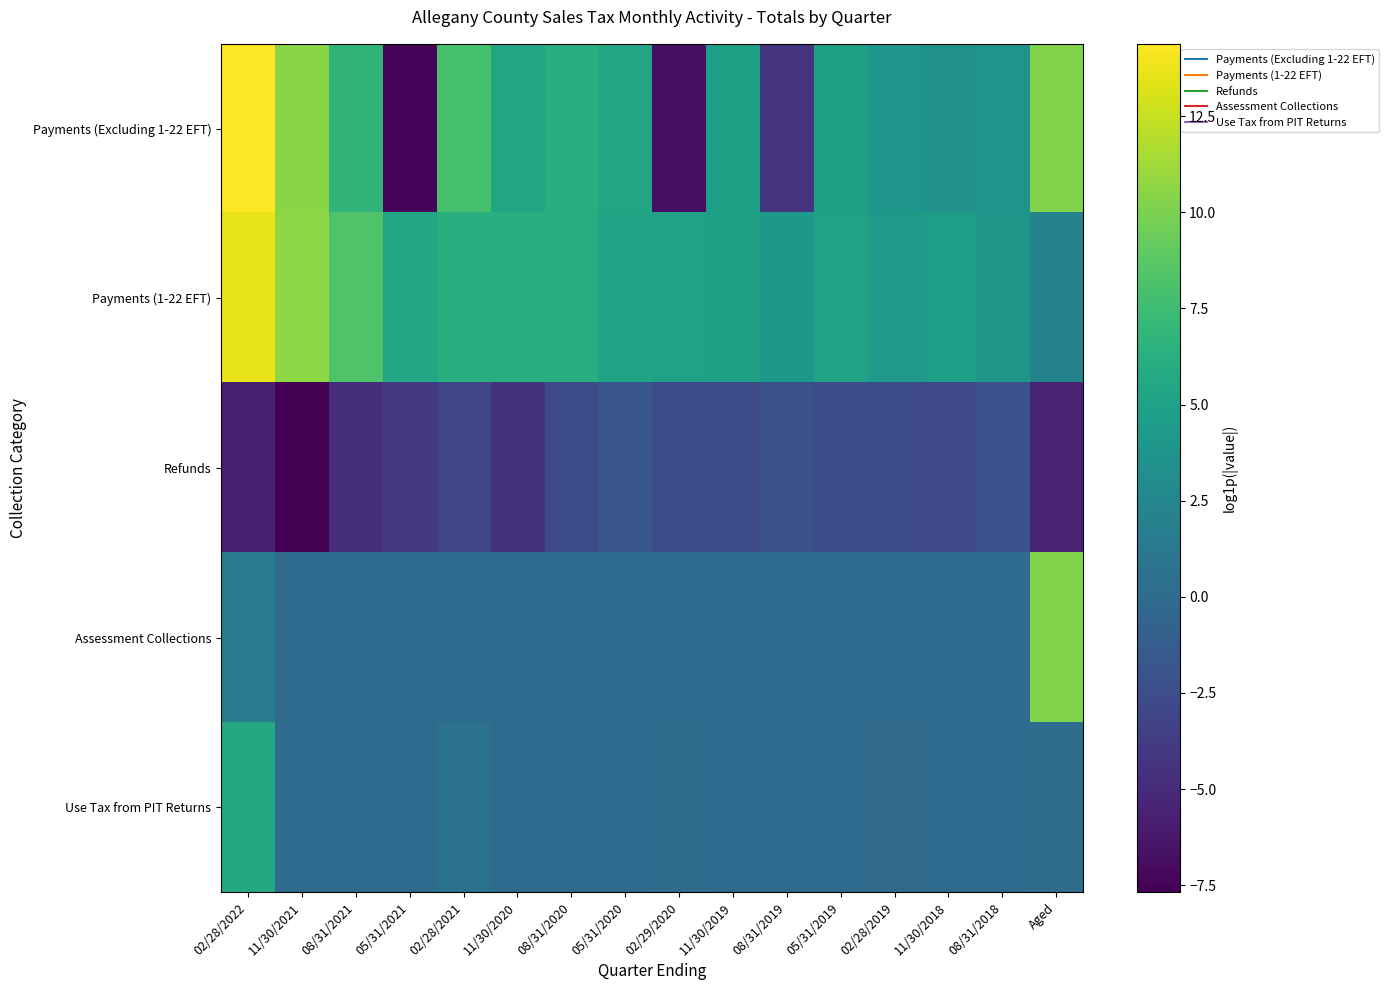

Reading left to right, transcribe all the data shown in this chart.

Payments (Excluding 1-22 EFT): 02/28/2022=14.4	11/30/2021=10.5	08/31/2021=6.8	05/31/2021=-7.3	02/28/2021=8.0	11/30/2020=5.4	08/31/2020=6.2	05/31/2020=5.4	02/29/2020=-6.7	11/30/2019=4.8	08/31/2019=-4.3	05/31/2019=4.9	02/28/2019=3.9	11/30/2018=3.5	08/31/2018=3.7	Aged=10.2
Payments (1-22 EFT): 02/28/2022=13.7	11/30/2021=10.6	08/31/2021=8.3	05/31/2021=5.4	02/28/2021=6.2	11/30/2020=6.2	08/31/2020=6.1	05/31/2020=5.2	02/29/2020=5.1	11/30/2019=5.0	08/31/2019=4.1	05/31/2019=5.0	02/28/2019=4.3	11/30/2018=4.6	08/31/2018=4.0	Aged=2.2
Refunds: 02/28/2022=-5.8	11/30/2021=-7.7	08/31/2021=-4.8	05/31/2021=-4.0	02/28/2021=-3.1	11/30/2020=-4.4	08/31/2020=-2.6	05/31/2020=-1.8	02/29/2020=-2.7	11/30/2019=-2.6	08/31/2019=-2.2	05/31/2019=-2.5	02/28/2019=-2.5	11/30/2018=-2.8	08/31/2018=-2.2	Aged=-5.4
Assessment Collections: 02/28/2022=1.4	11/30/2021=0.0	08/31/2021=0.0	05/31/2021=0.0	02/28/2021=0.0	11/30/2020=0.0	08/31/2020=0.0	05/31/2020=0.0	02/29/2020=0.0	11/30/2019=0.0	08/31/2019=0.0	05/31/2019=0.0	02/28/2019=0.0	11/30/2018=0.0	08/31/2018=0.0	Aged=10.2
Use Tax from PIT Returns: 02/28/2022=5.7	11/30/2021=0.0	08/31/2021=0.0	05/31/2021=0.0	02/28/2021=0.5	11/30/2020=0.0	08/31/2020=0.0	05/31/2020=0.0	02/29/2020=0.1	11/30/2019=0.0	08/31/2019=0.0	05/31/2019=0.0	02/28/2019=-0.0	11/30/2018=0.0	08/31/2018=0.0	Aged=0.1